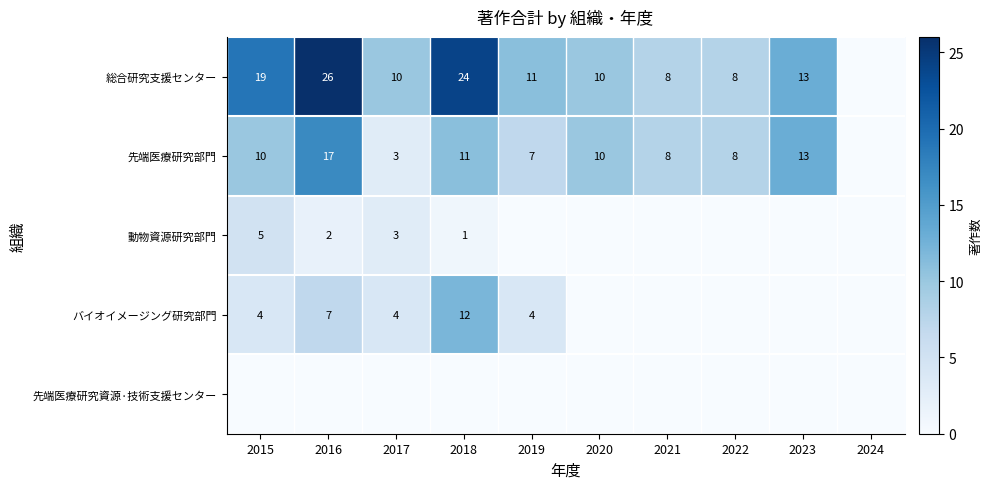

Is it true that 総合研究支援センター equals 24 at 2018?

True